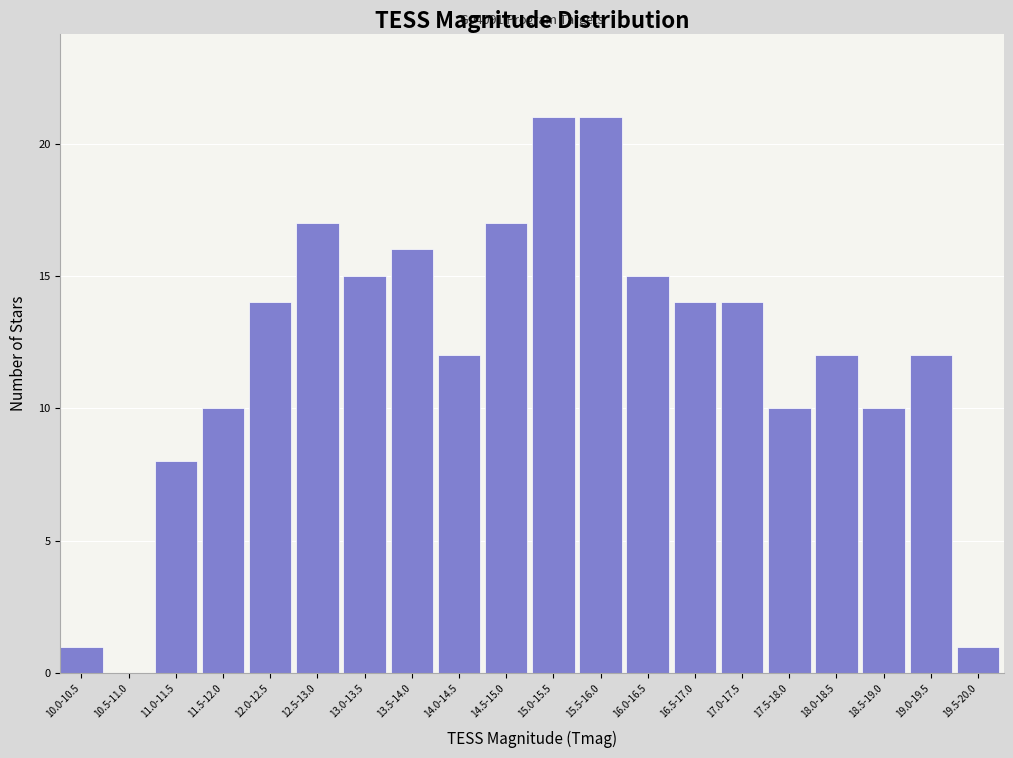

Reading left to right, list all the values displayed in this chart.

10.0-10.5=1	10.5-11.0=0	11.0-11.5=8	11.5-12.0=10	12.0-12.5=14	12.5-13.0=17	13.0-13.5=15	13.5-14.0=16	14.0-14.5=12	14.5-15.0=17	15.0-15.5=21	15.5-16.0=21	16.0-16.5=15	16.5-17.0=14	17.0-17.5=14	17.5-18.0=10	18.0-18.5=12	18.5-19.0=10	19.0-19.5=12	19.5-20.0=1